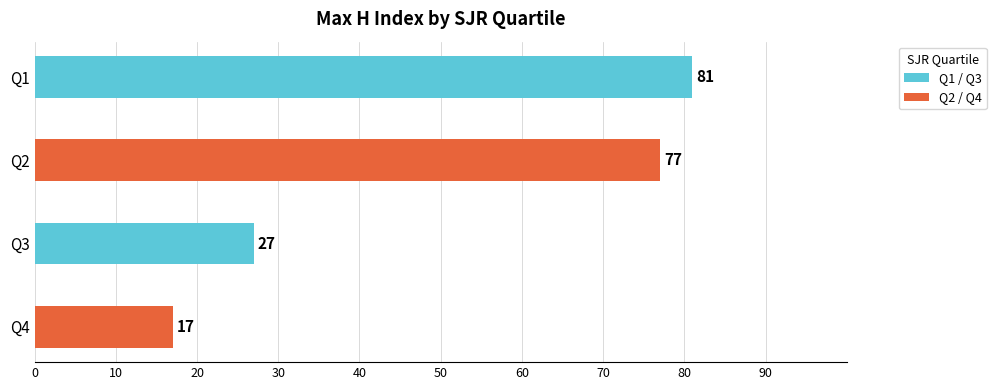

What is the difference between the maximum and minimum values?

64